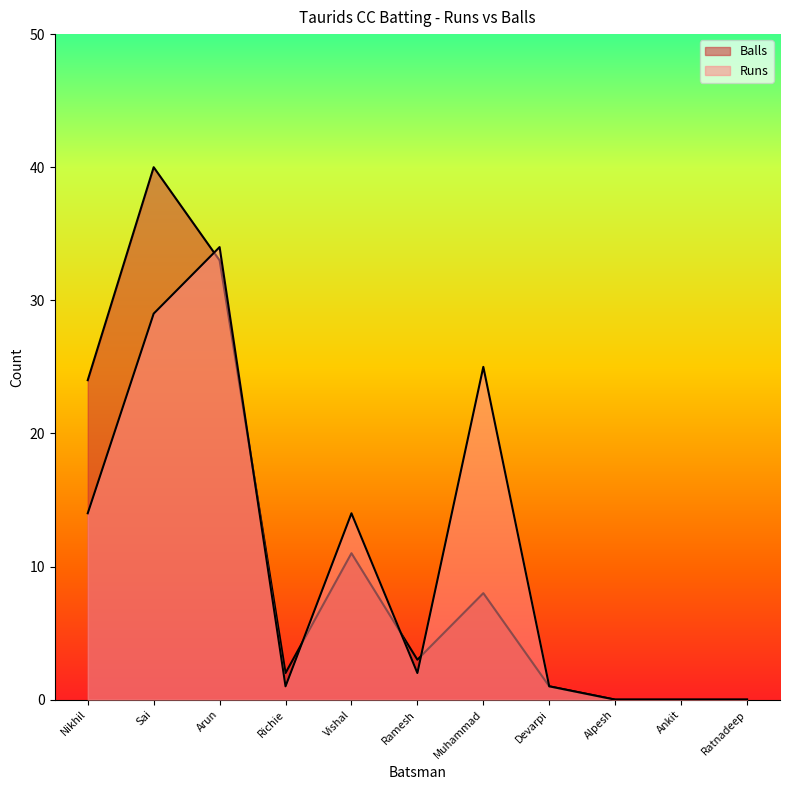

What is the average value of the Runs series?

11